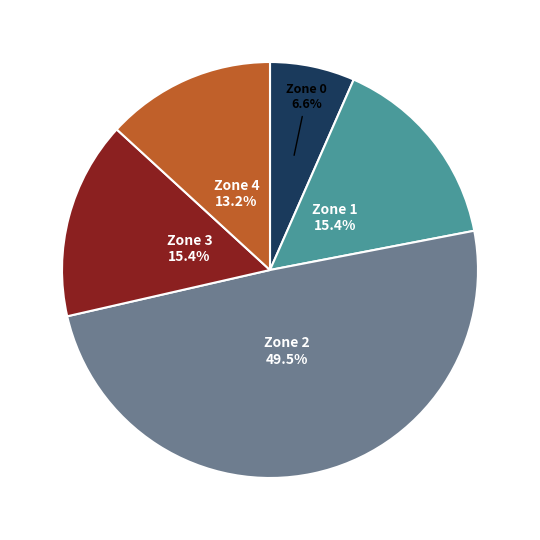

Is there any slice that represents more than half of the pie?

No